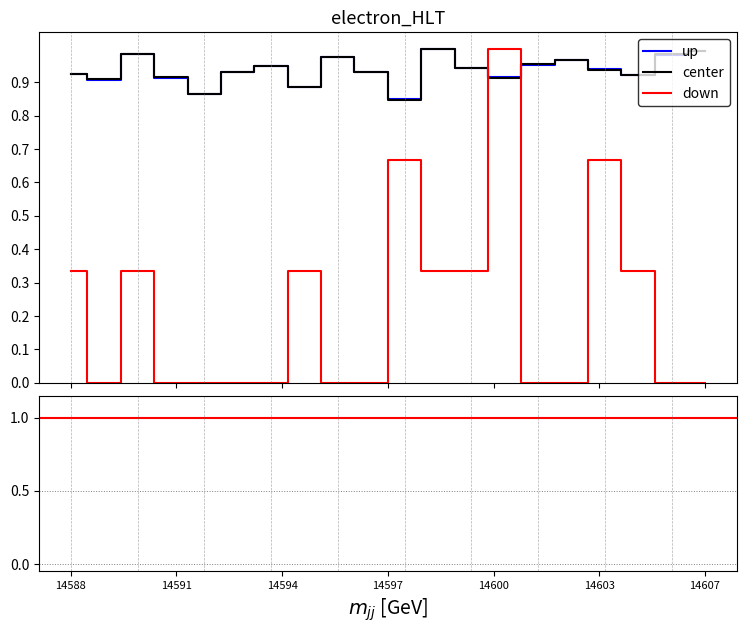

True or false: center and down intersect in this chart.

True